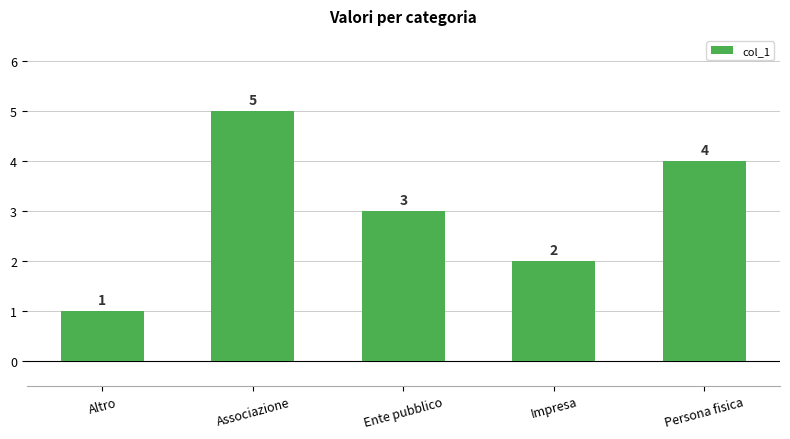

What is the label of the 2nd bar from the right?

Impresa